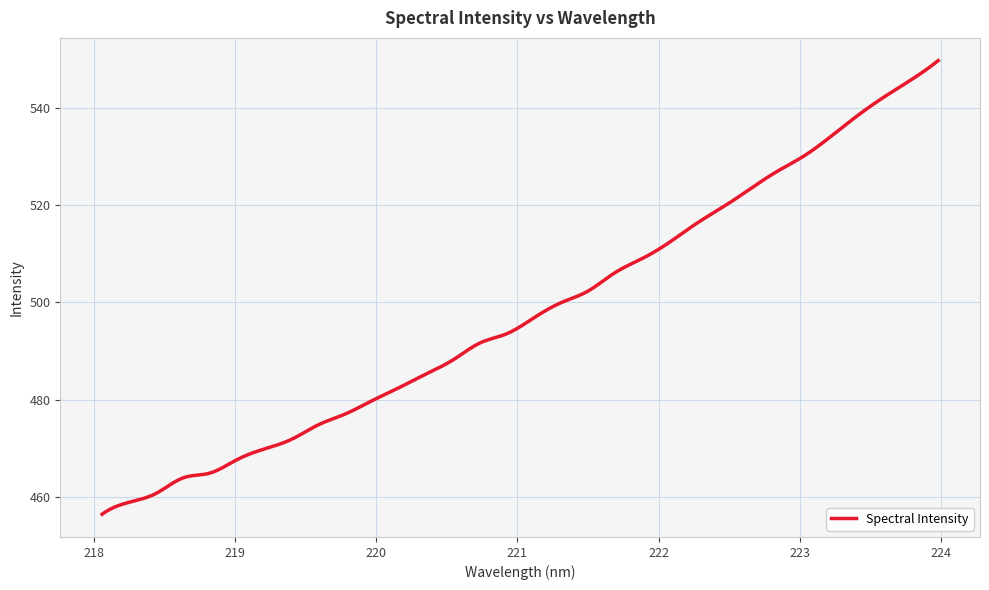

What is the greatest value displayed?

549.7